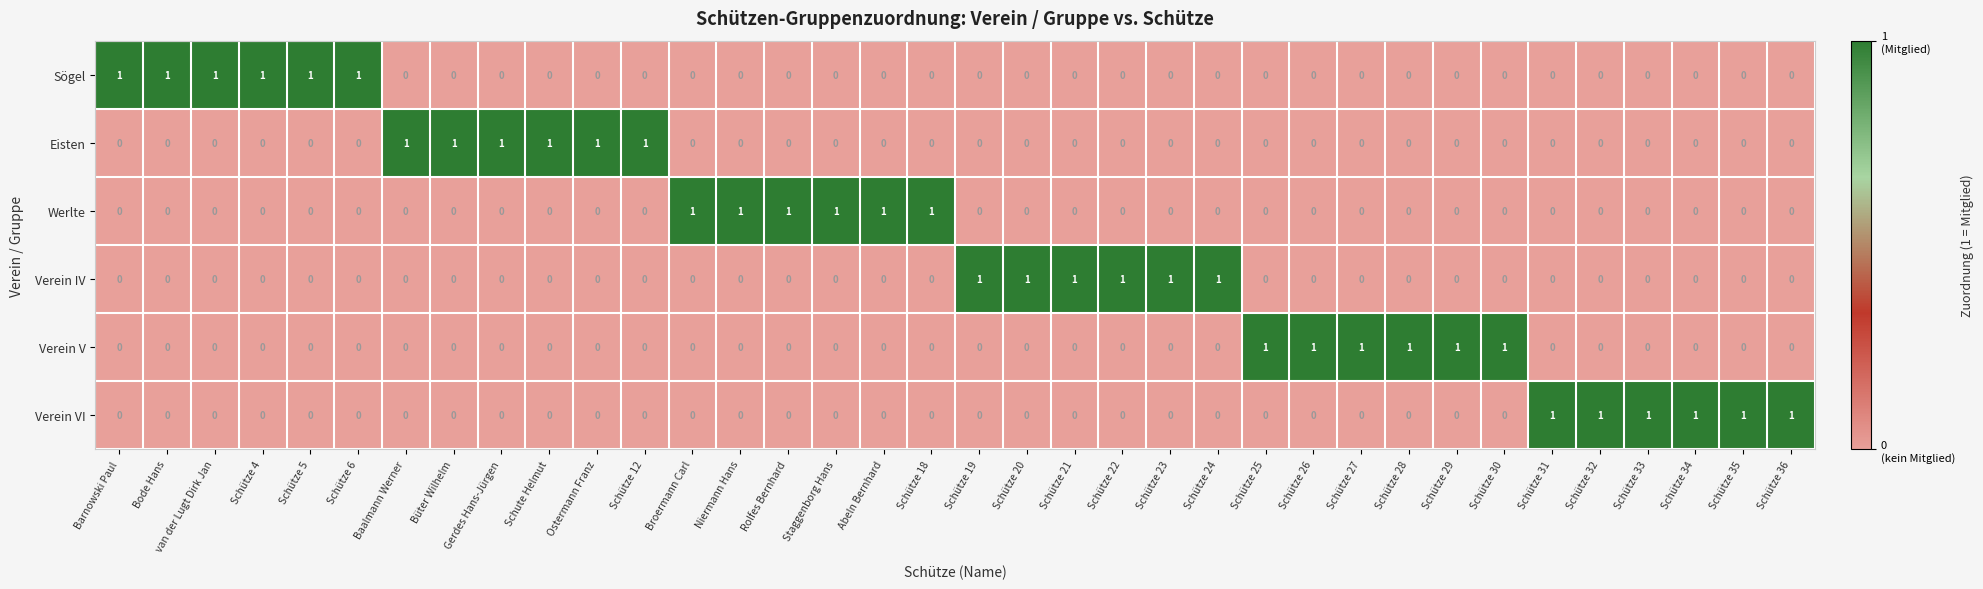

How many data points does each series have?

36